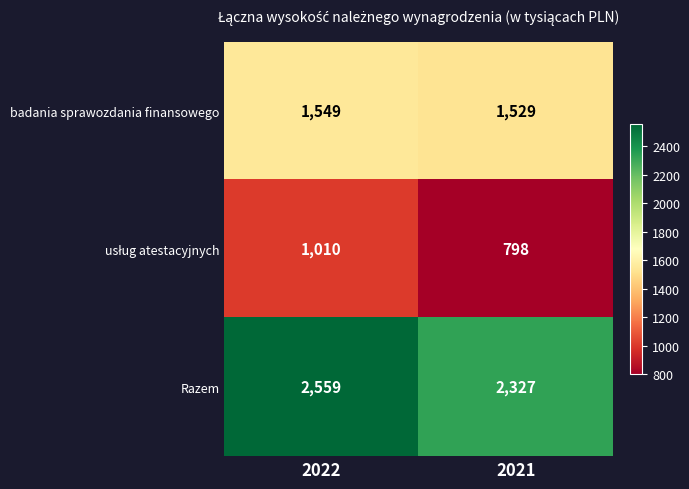

The badania sprawozdania finansowego series shows 612 at 2022. True or false?

False